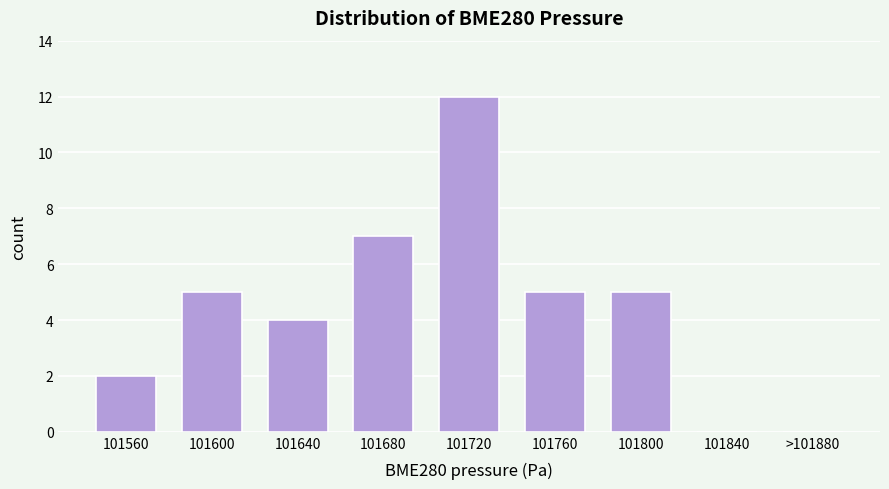

Reading right to left, what are all the values shown in this chart?

>101880=0	101840=0	101800=5	101760=5	101720=12	101680=7	101640=4	101600=5	101560=2